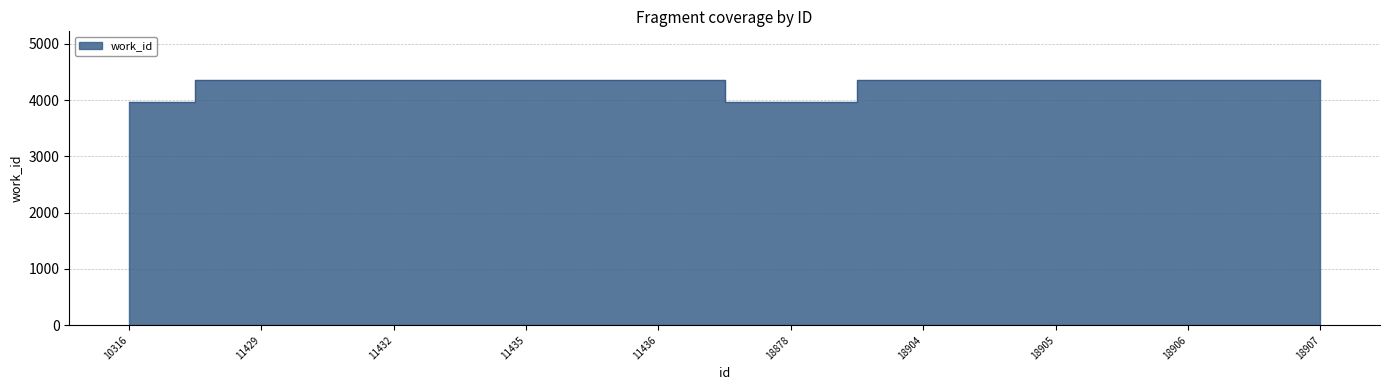

List the labels in order of value, smallest first.

10316, 18878, 11429, 11432, 11435, 11436, 18904, 18905, 18906, 18907